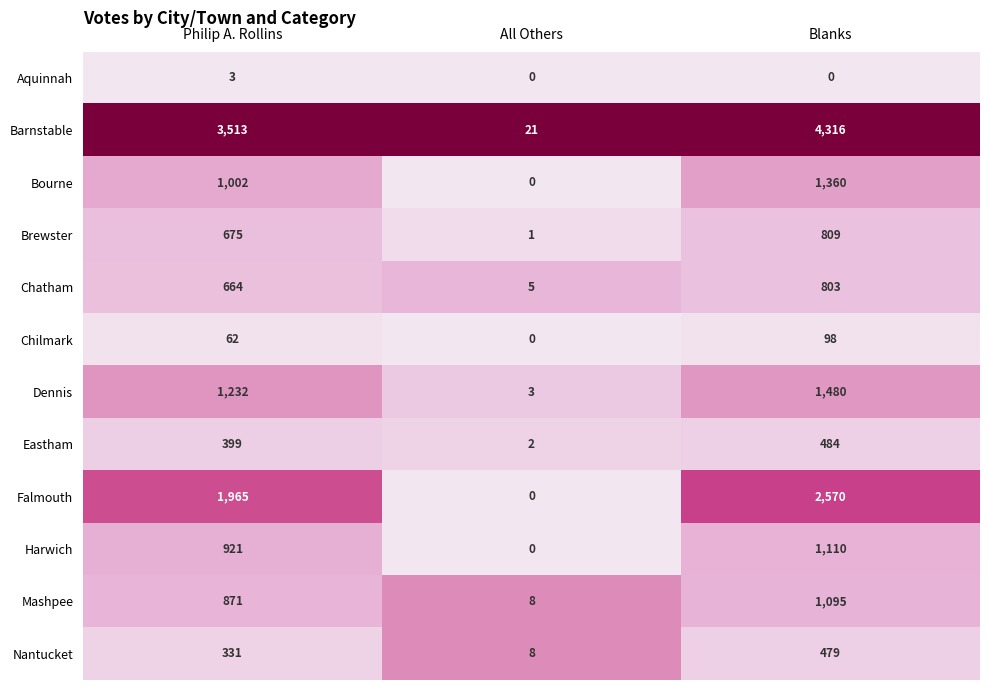

At which category is the sum across all series the highest?

Blanks